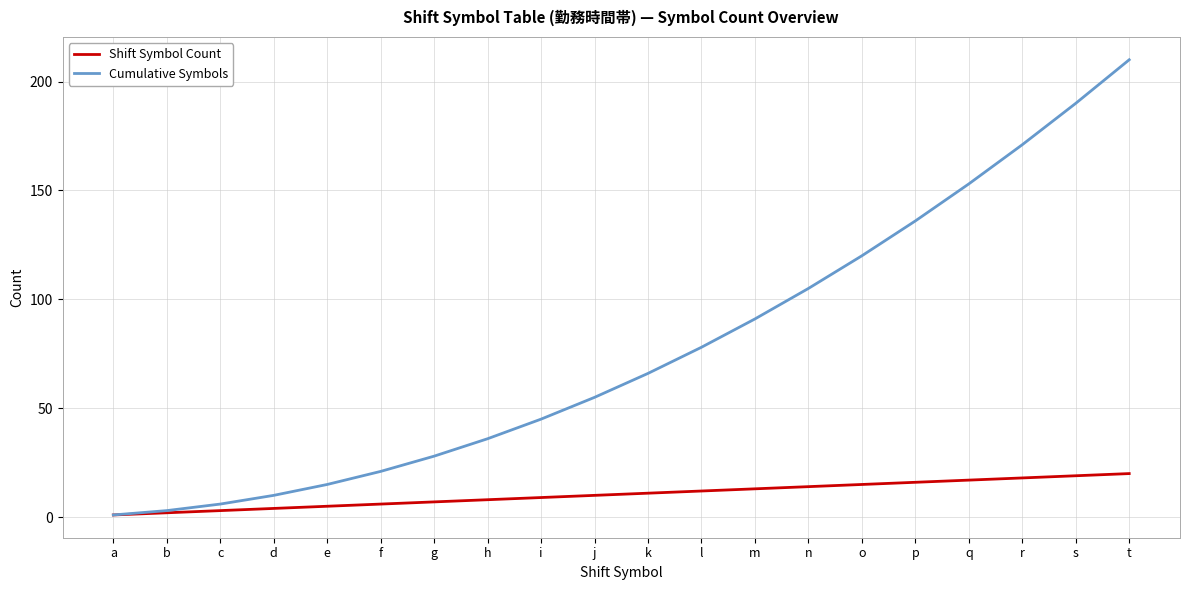

Which label corresponds to the largest value in the chart?

t